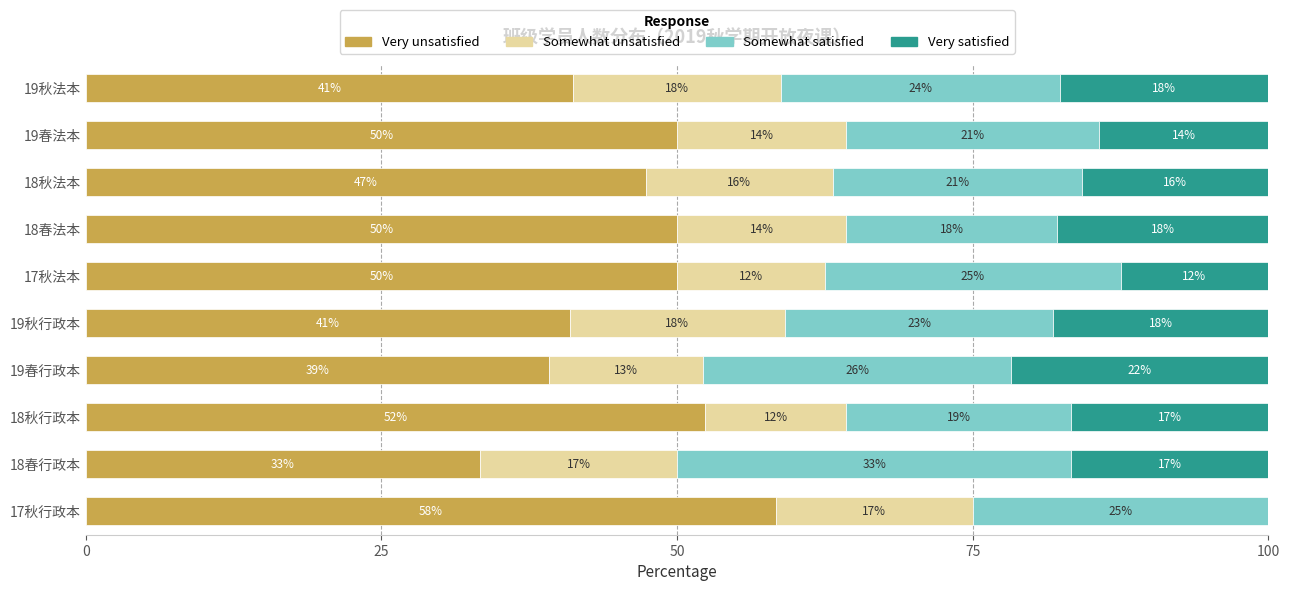

Which series has the largest range (max minus min)?

Very unsatisfied